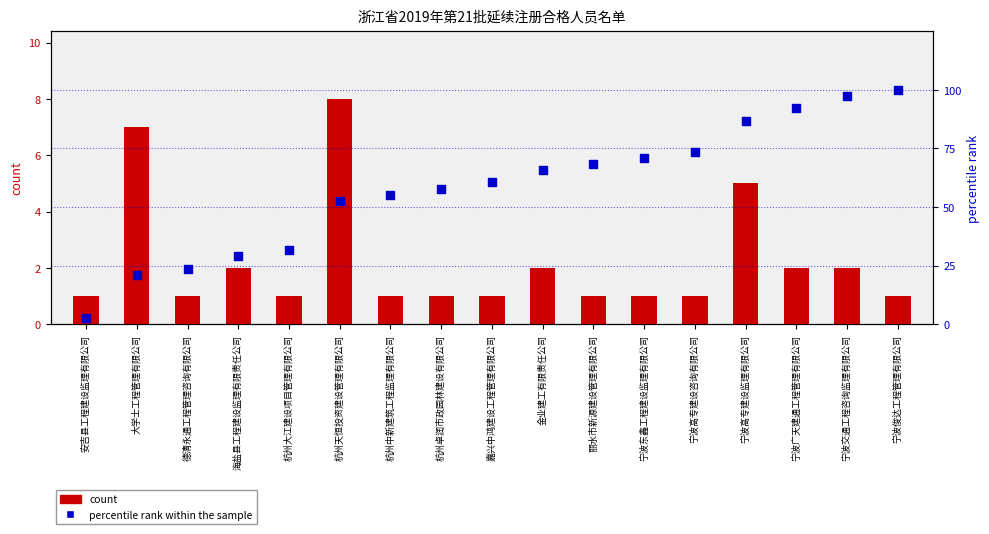

At how many categories does at least one series exceed 55?

11